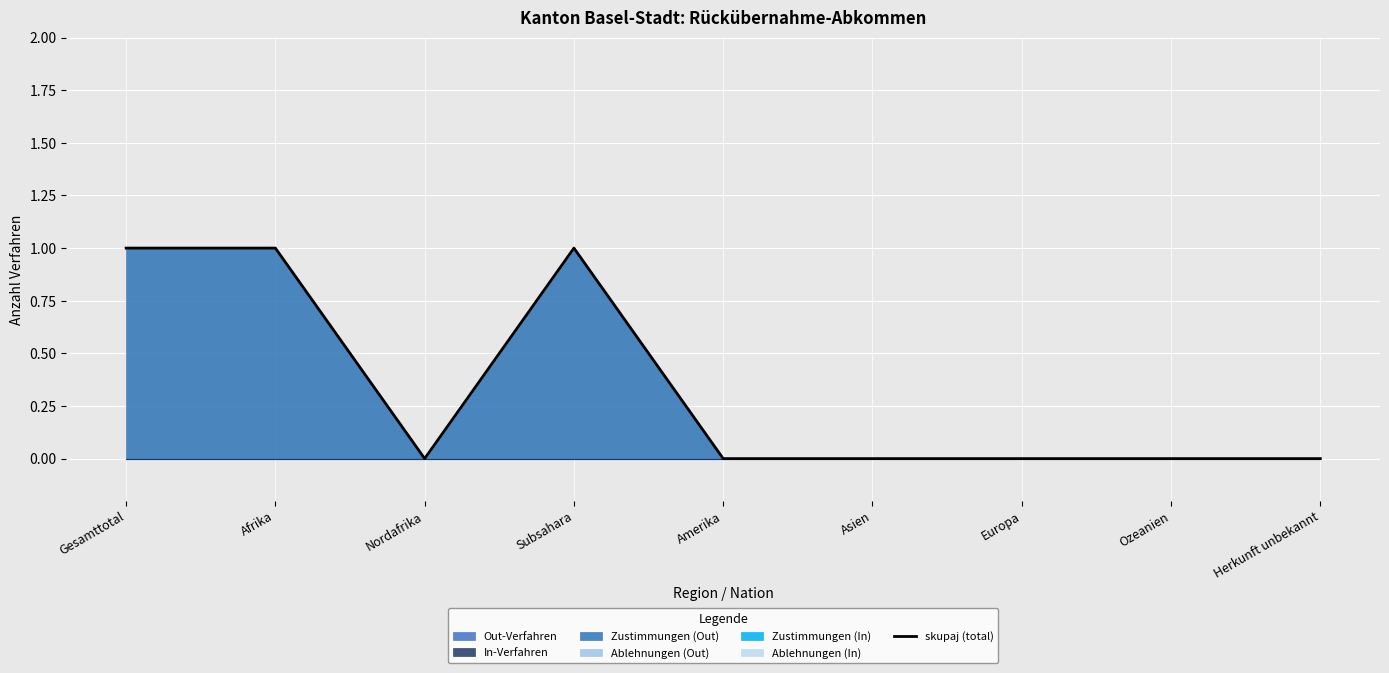

Reading right to left, extract all data points from this chart.

Herkunft unbekannt=0	Ozeanien=0	Europa=0	Asien=0	Amerika=0	Subsahara=1	Nordafrika=0	Afrika=1	Gesamttotal=1